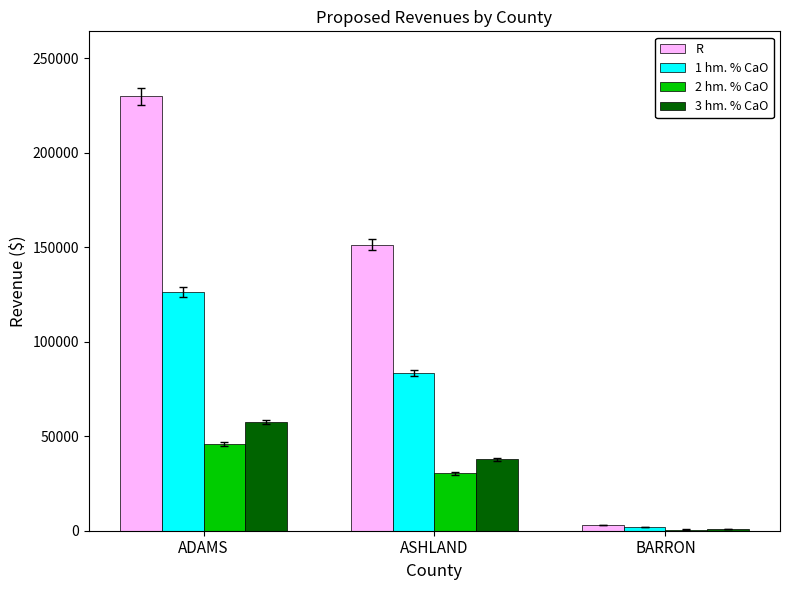

Reading left to right, what are all the values shown in this chart?

R: 229723.2	151388.0	3198.7
1 hm. % CaO: 126347.8	83263.4	1759.3
2 hm. % CaO: 45944.6	30277.6	639.7
3 hm. % CaO: 57430.8	37847.0	799.7